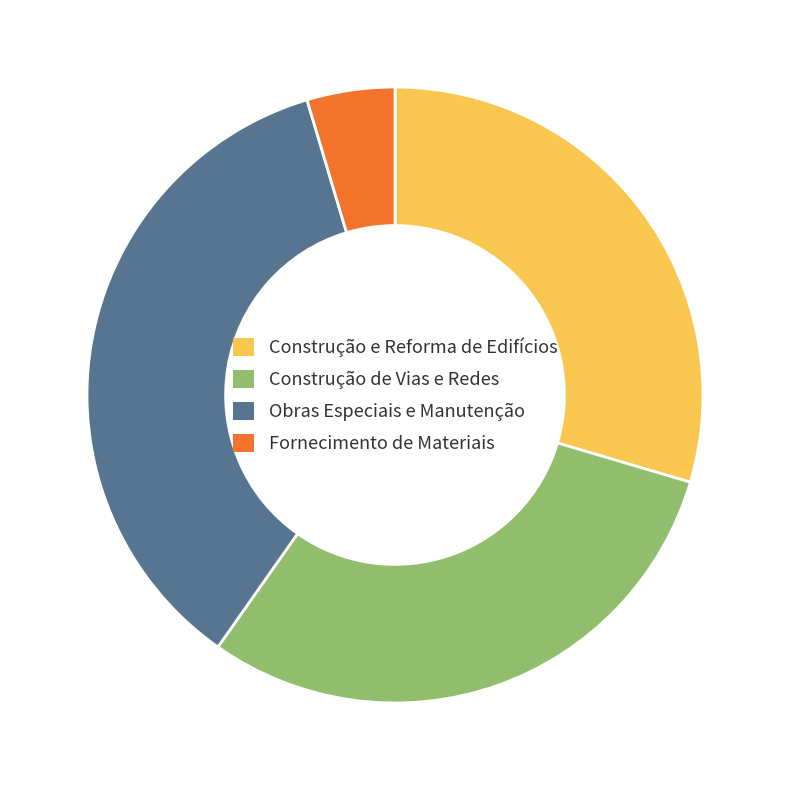

Do Construção de Vias e Redes and Obras Especiais e Manutenção together represent more than half of the pie?

Yes